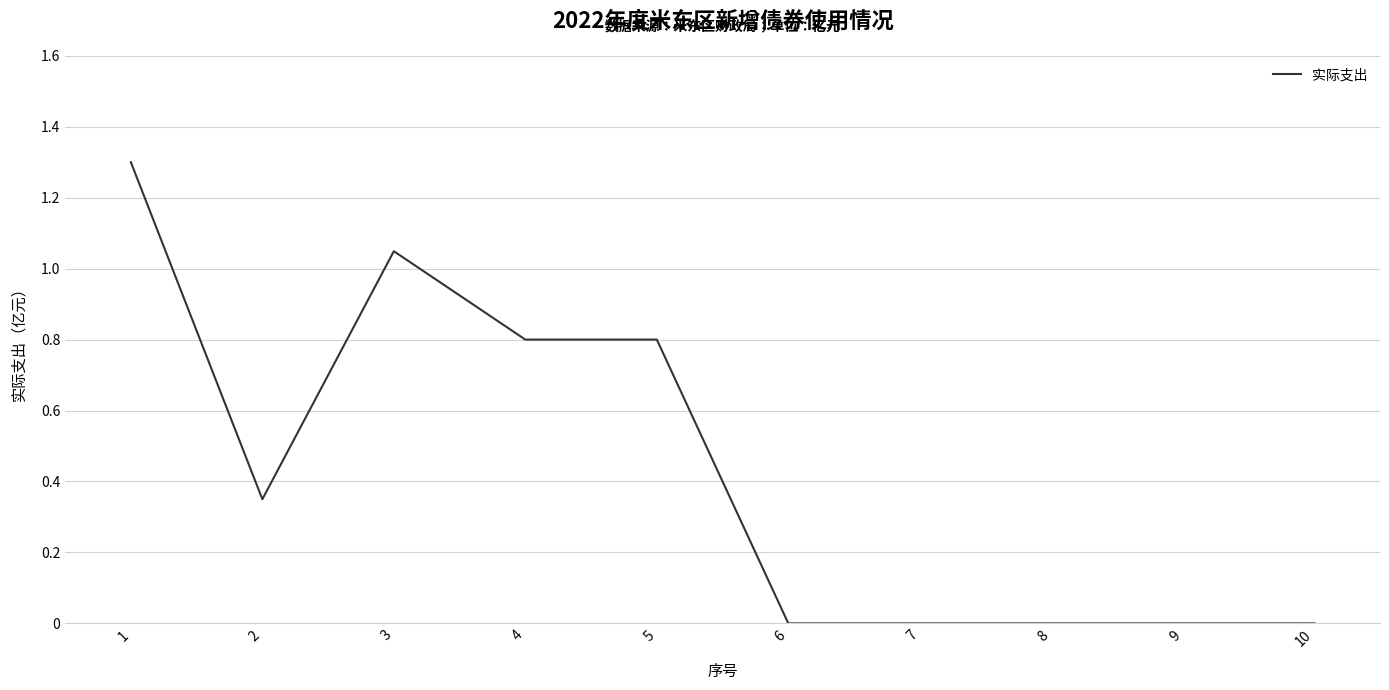

What is the greatest value displayed?

1.3